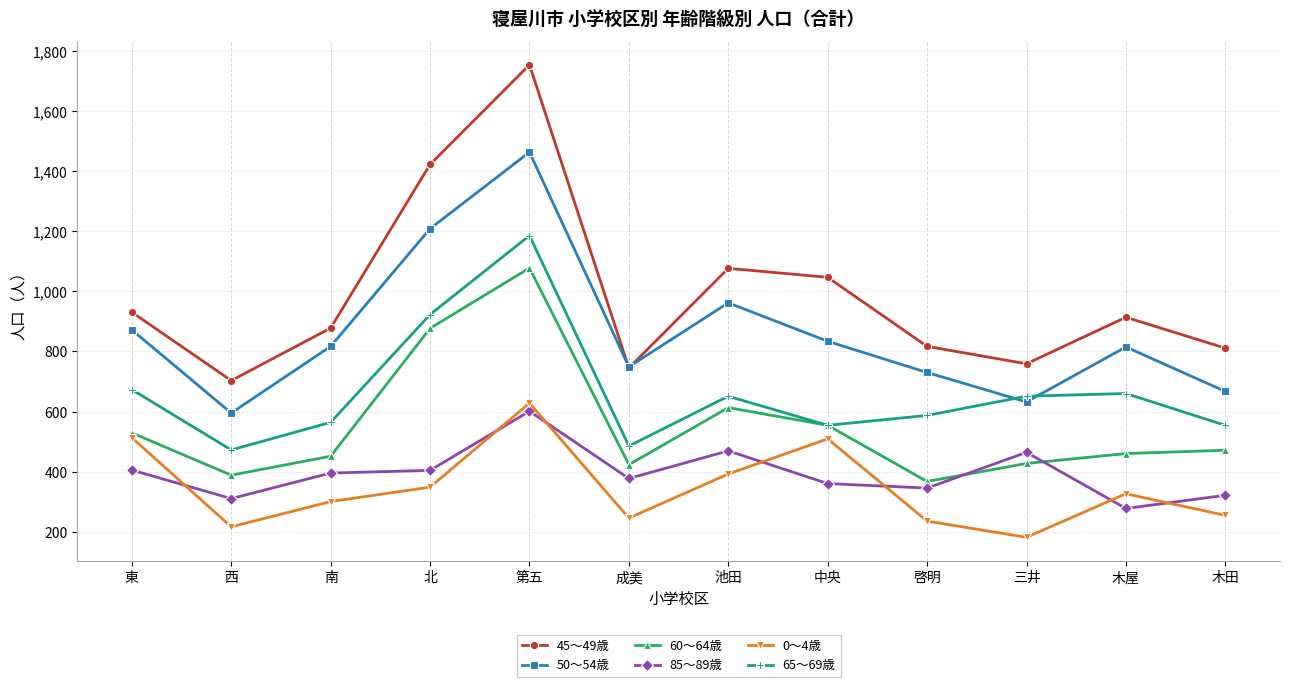

What is the label of the 9th point from the left?

啓明